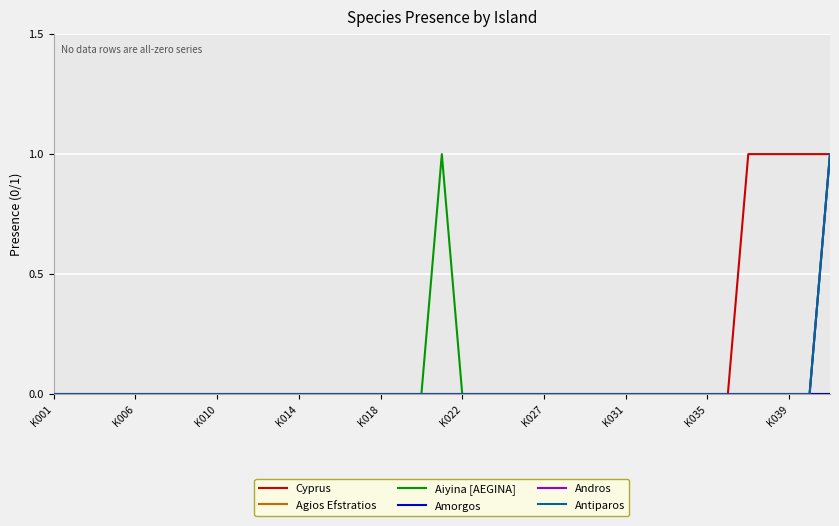

Does the chart display data point markers on the line(s)?

No